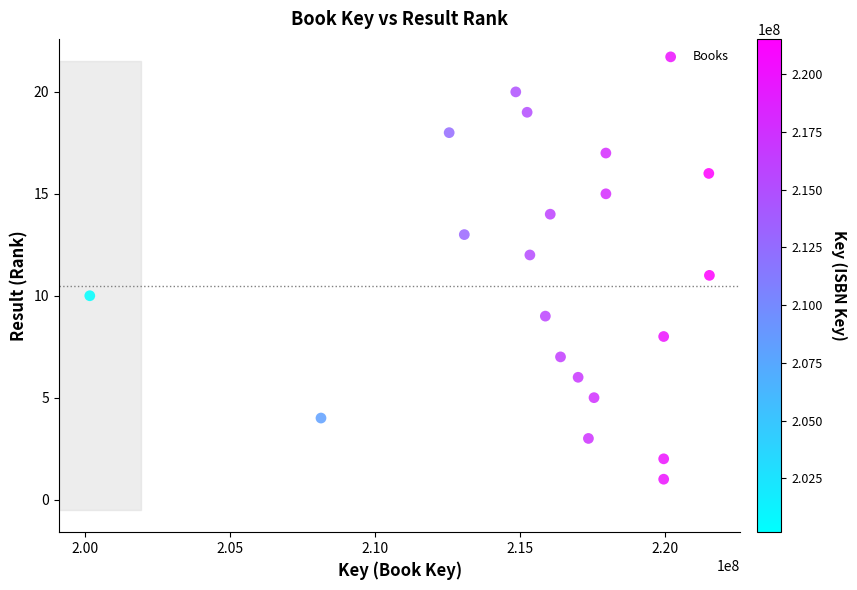

What is the range of Y values (max minus min)?

19